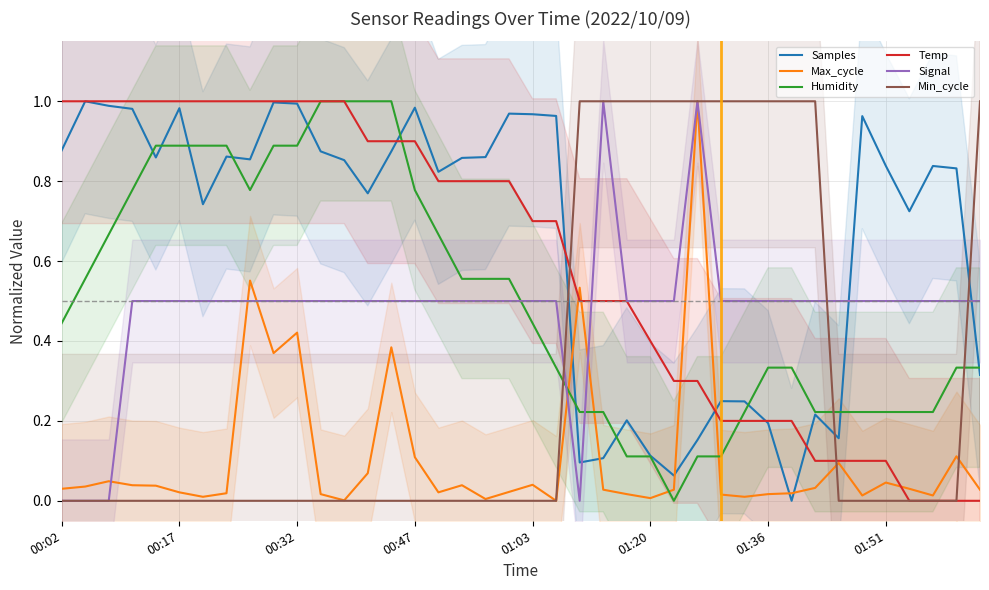

What is the difference between the second highest and minimum values in the Max_cycle series?

0.6